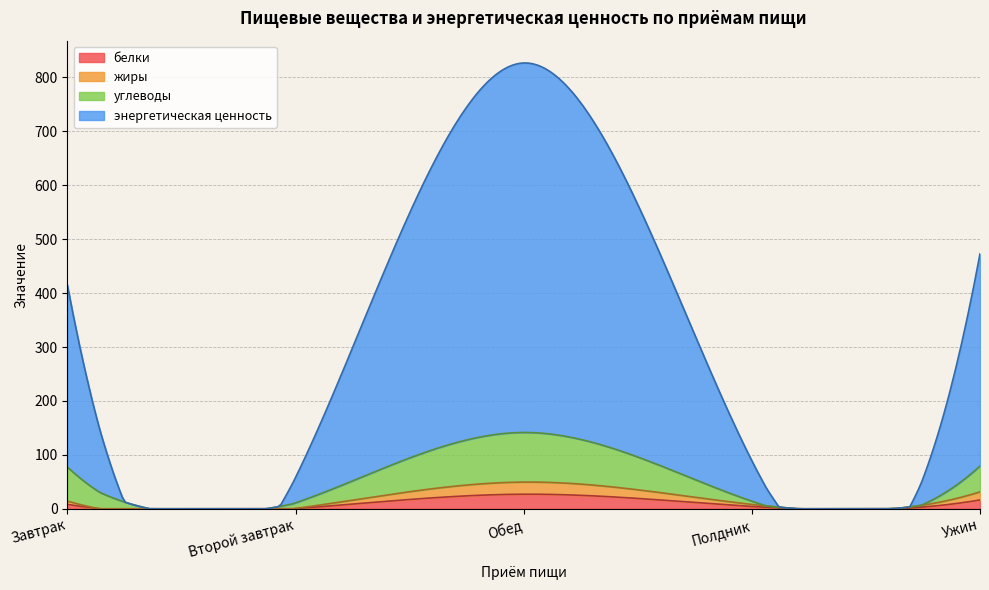

How many lines are shown in the chart?

4